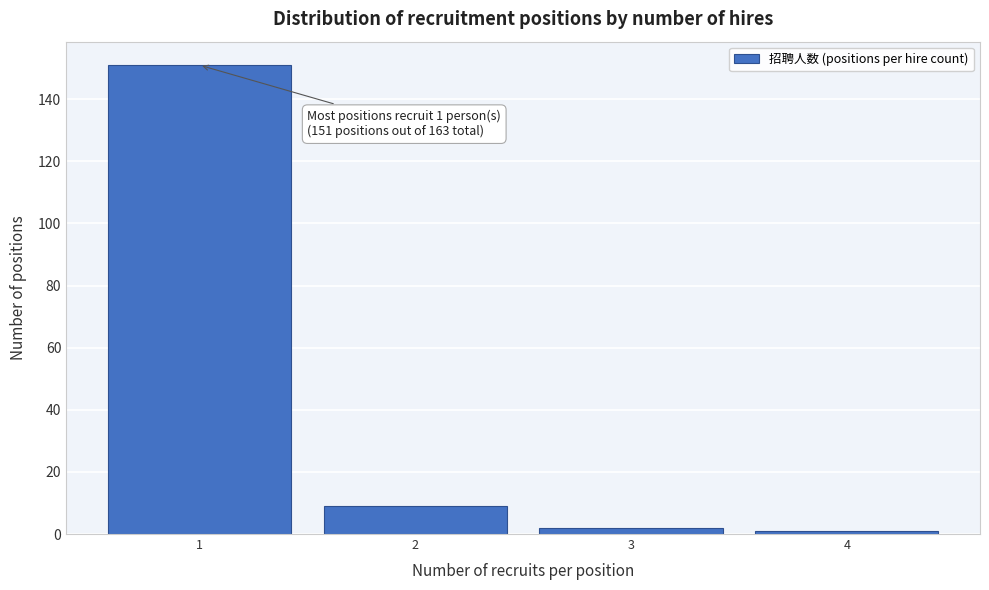

Over which range of the x-axis is the bar tallest?

0.5 to 1.5